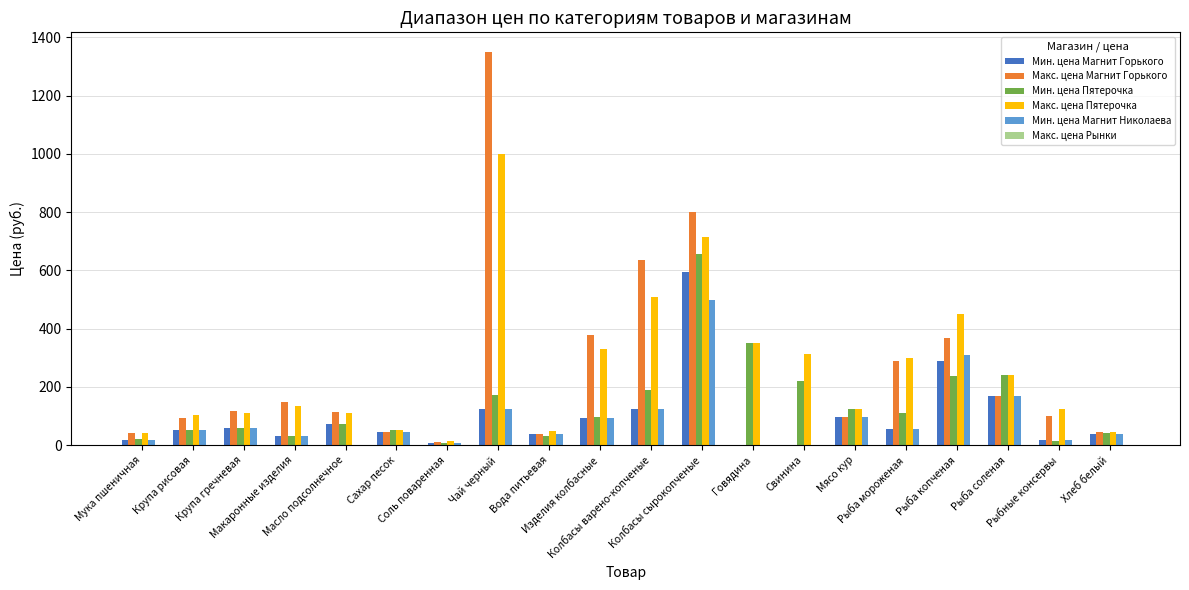

What is the maximum value for Мин. цена Магнит Николаева?

499.0